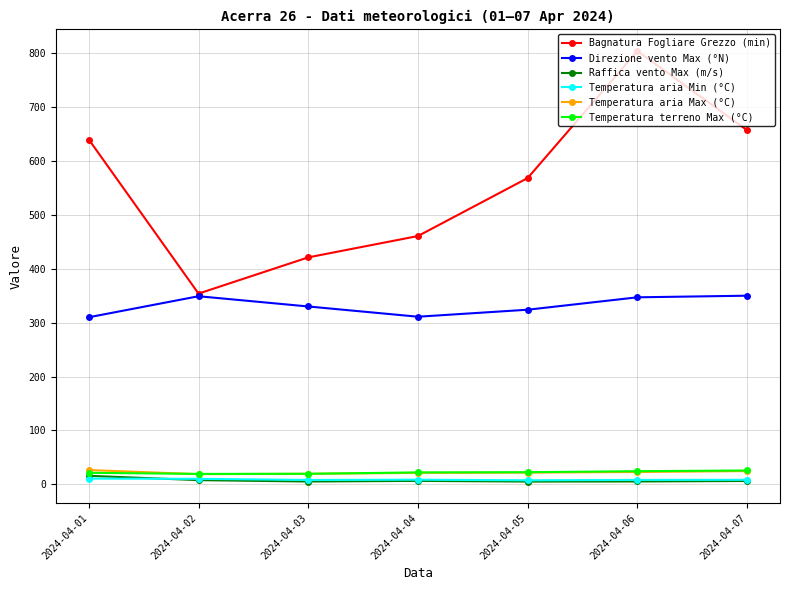

How many times do Temperatura aria Min (°C) and Raffica vento Max (m/s) cross each other?

1